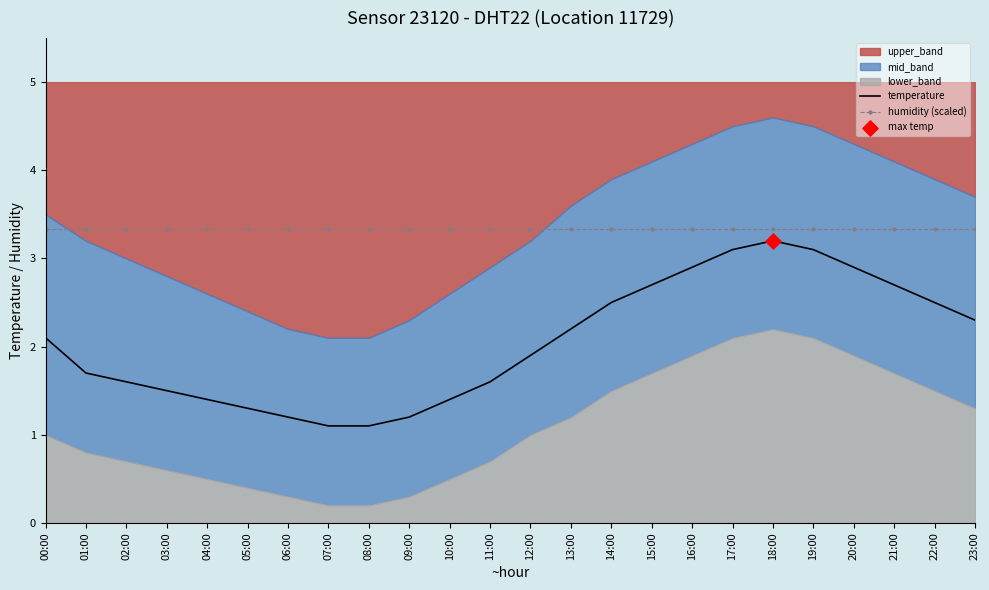

The temperature series shows 2.3 at 23:00. True or false?

True